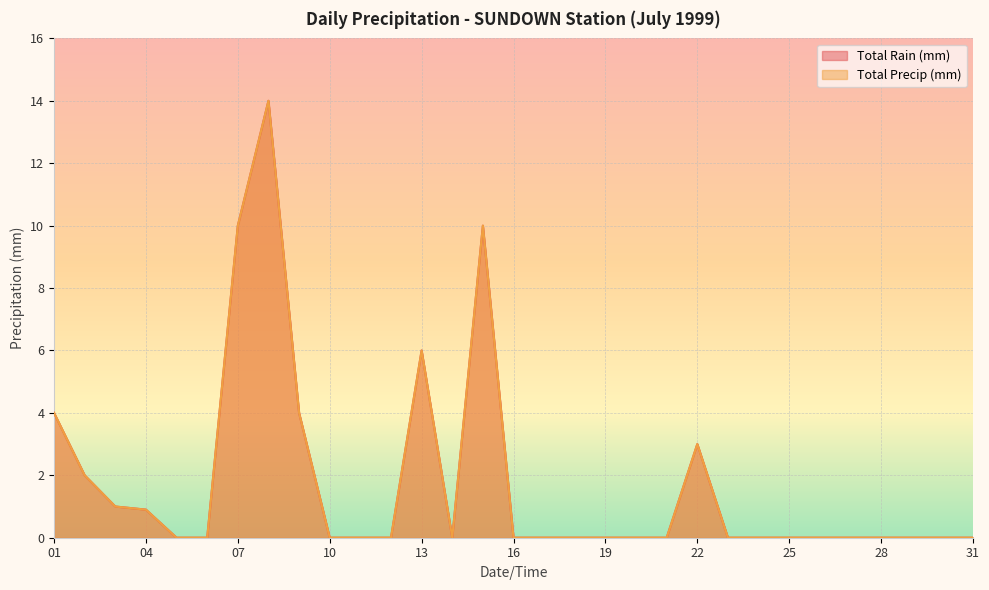

Does the chart display data point markers on the line(s)?

No